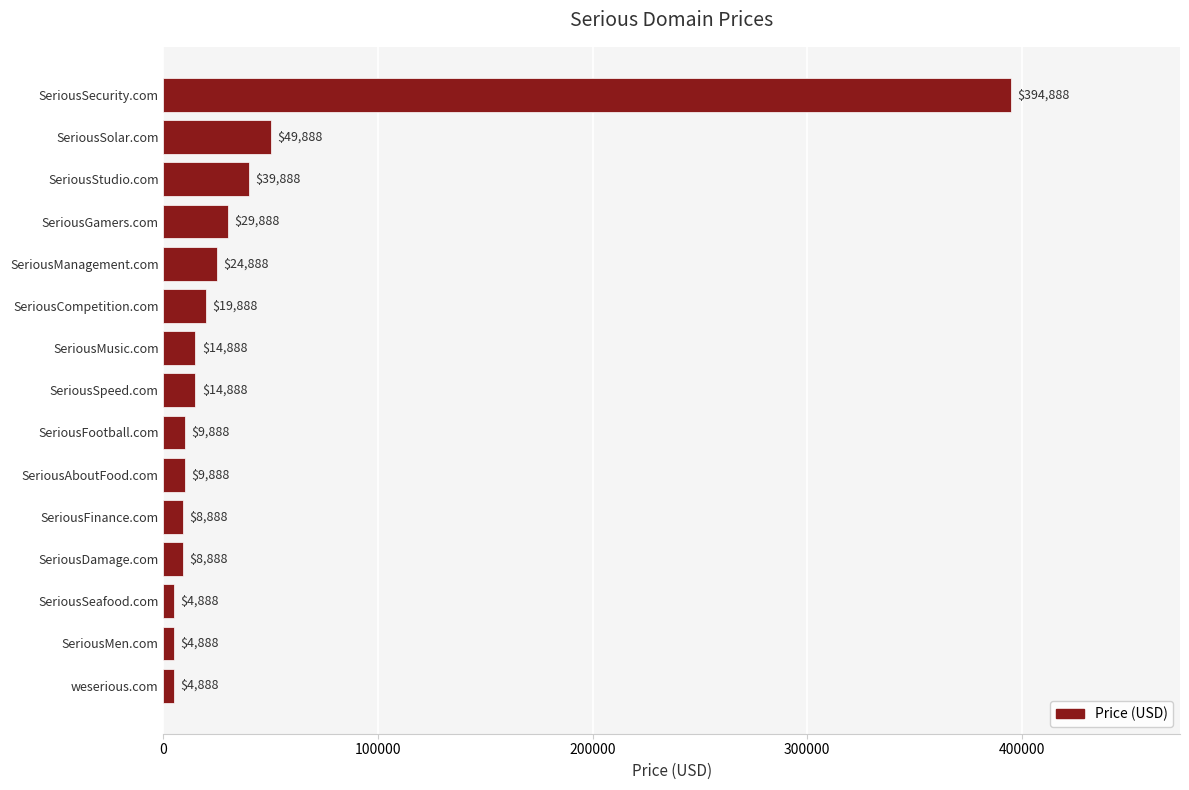

What is the label of the 3rd bar from the bottom?

SeriousSeafood.com